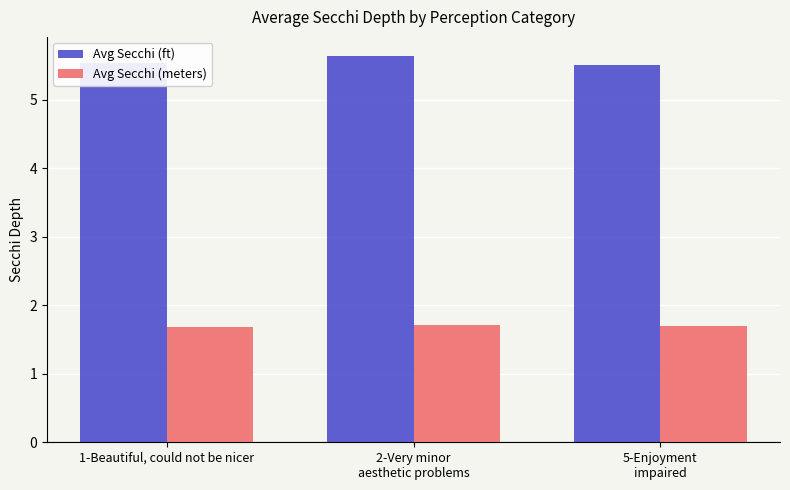

The Avg Secchi (ft) series shows 1.5 at 5-Enjoyment
impaired. True or false?

False